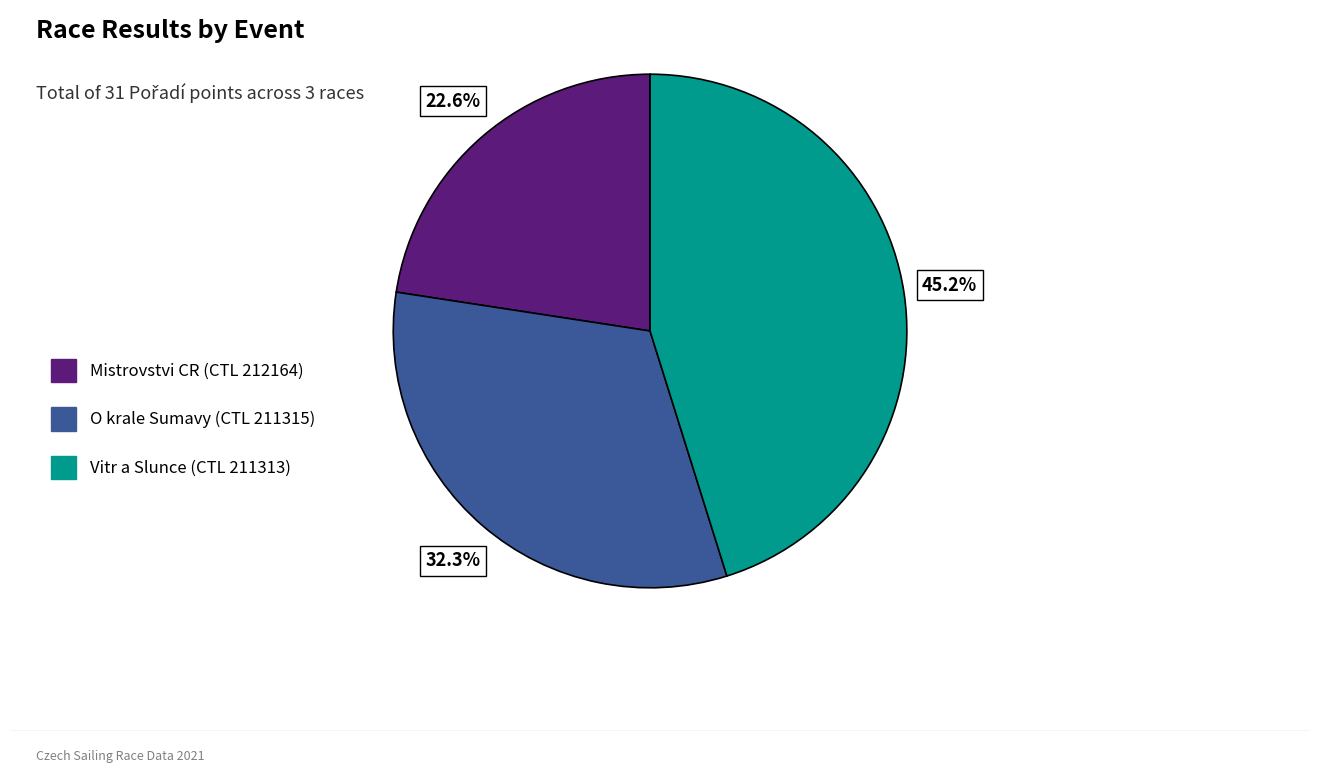

To the nearest percent, what is the average slice percentage?

33%